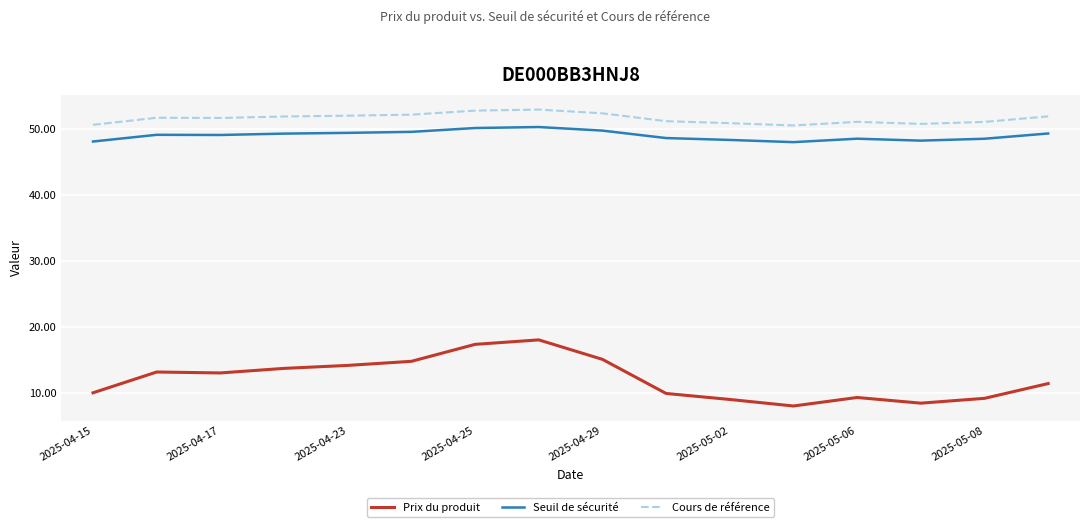

What is the difference between the maximum and minimum values in the Seuil de sécurité series?

2.3